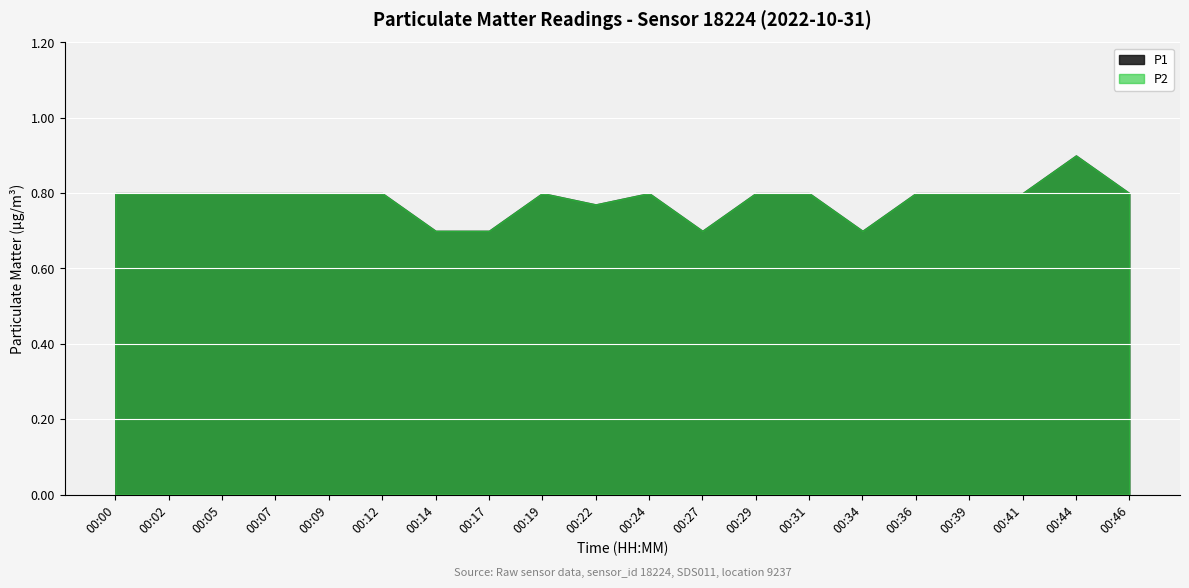

How many interior local peaks does the P1 series have?

3